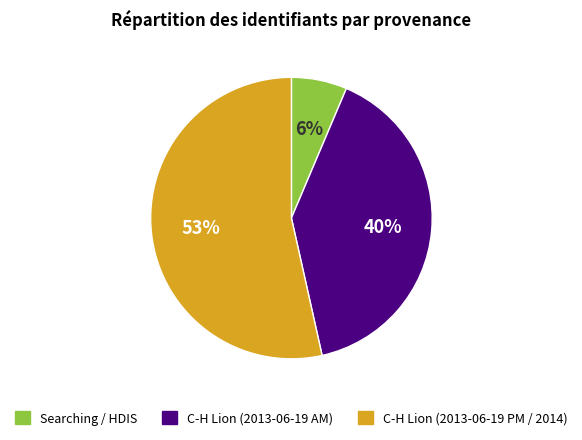

Is there any slice that represents more than half of the pie?

Yes